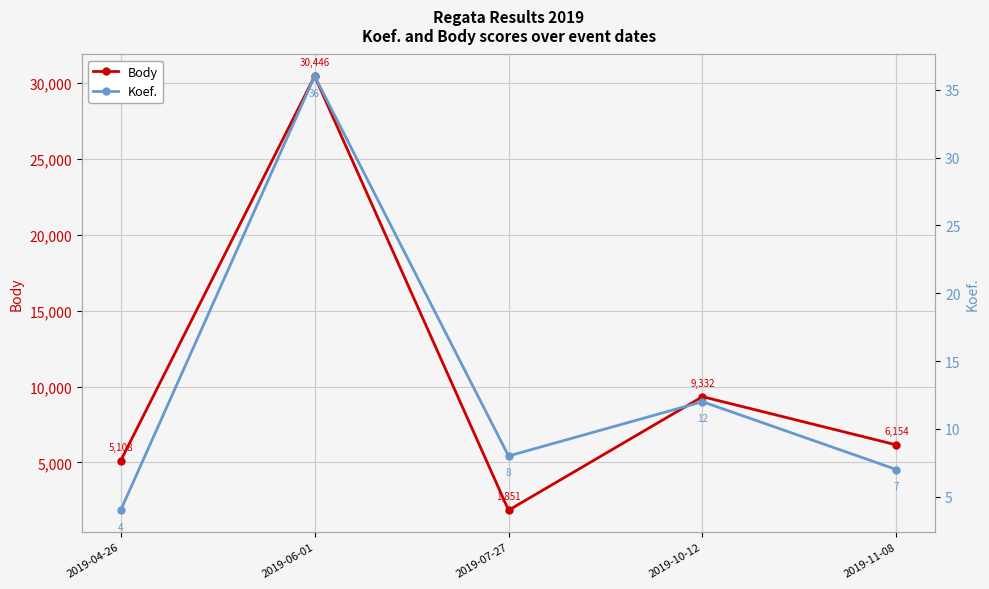

What are all the series names shown in the legend?

Body, Koef.